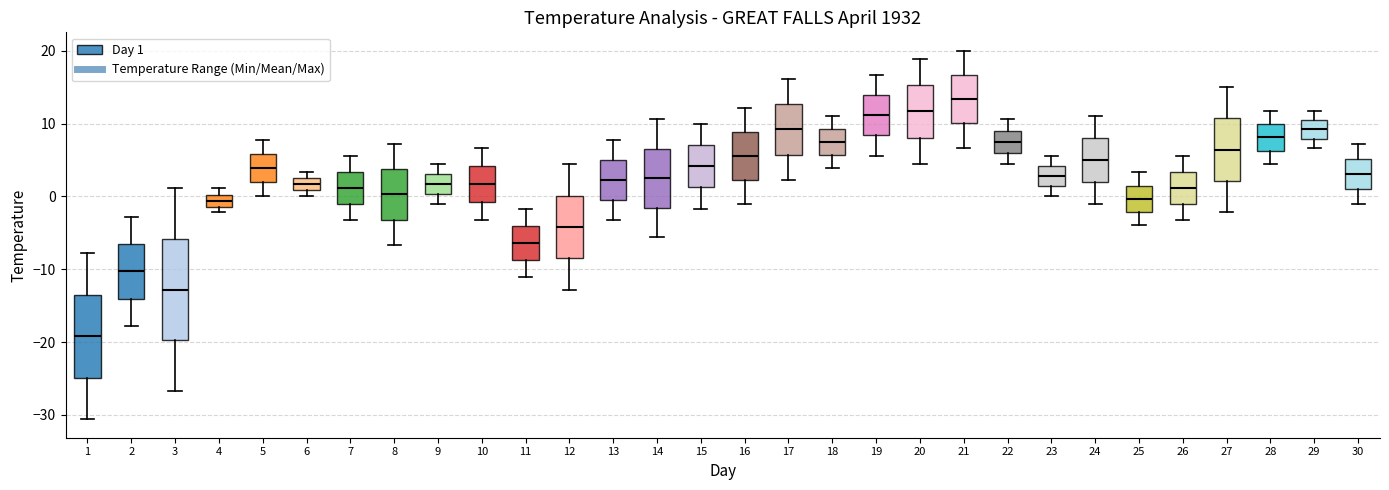

Where is the lower edge of the box at x = 27 on the y-axis? The values are not printed on the chart, so give them approximately, as read against the axis.

2